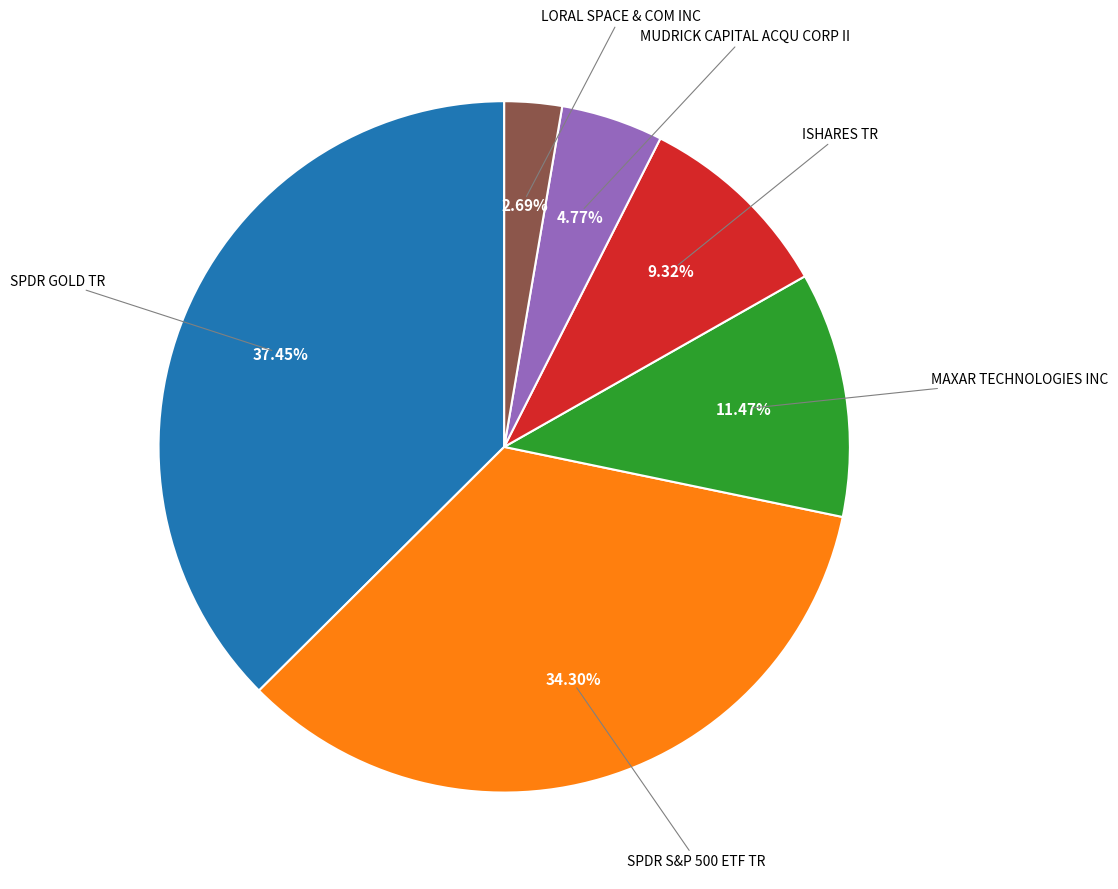

Is there a majority slice in this chart?

No